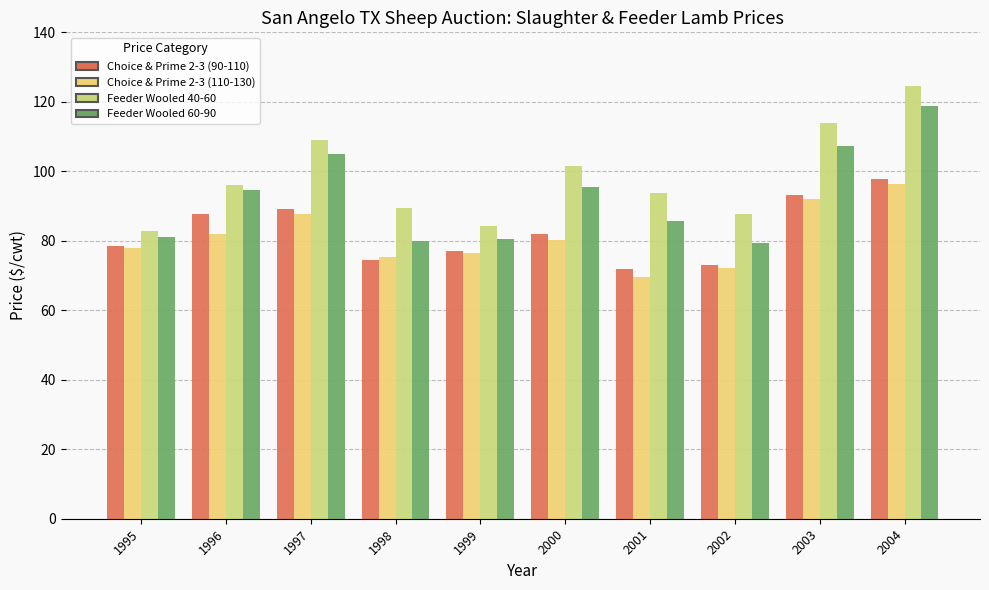

What is the difference between the highest and lowest values at 2003?

21.7